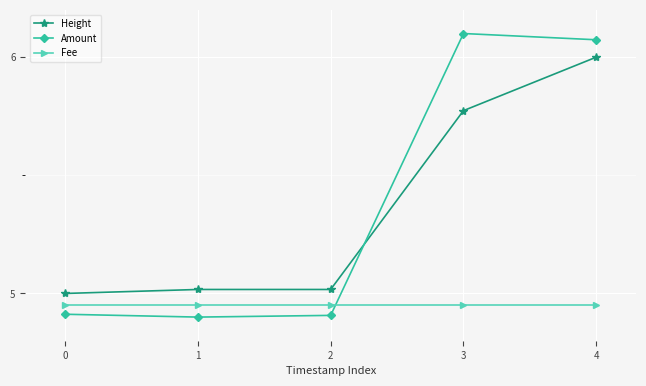

Which series has the widest spread of values?

Amount